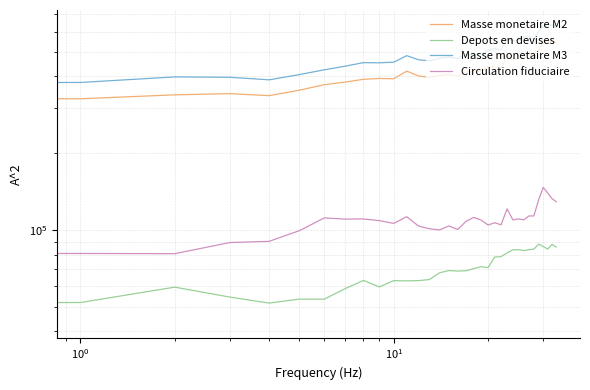

Is this an area chart (filled region under the line)?

No